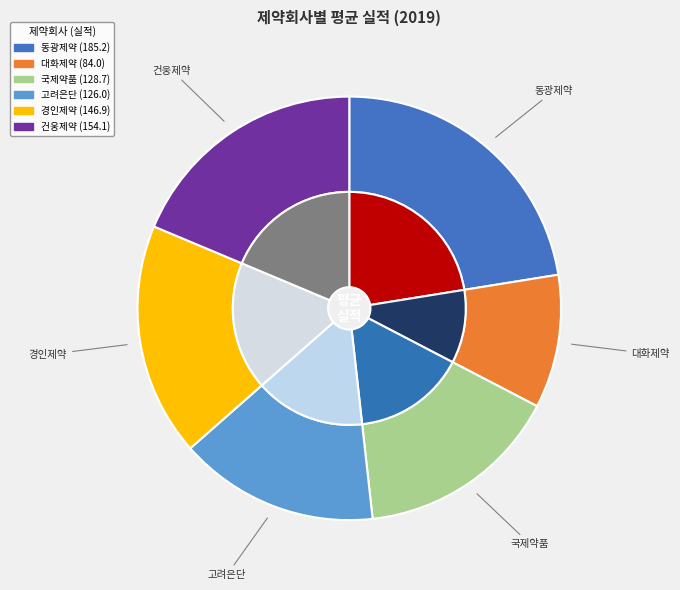

Which has a higher value, 동광제약 or 고려은단?

동광제약